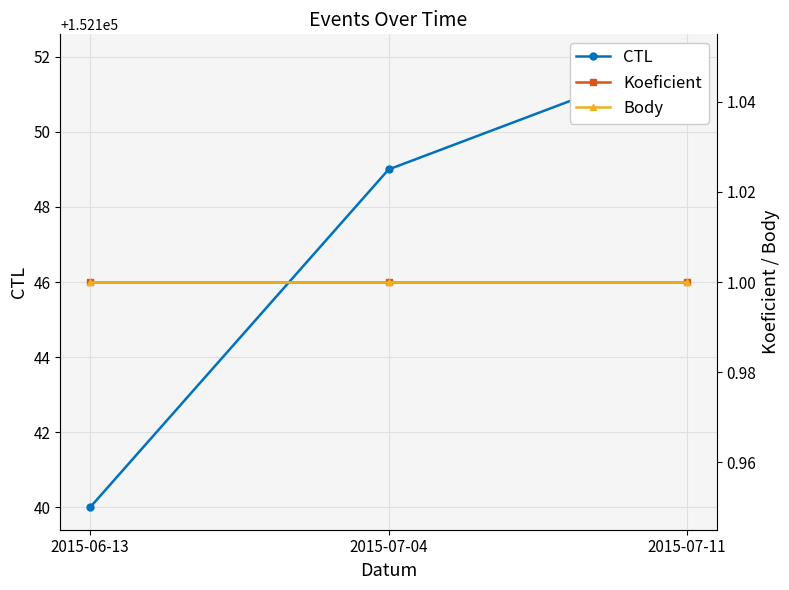

What is the approximate value of CTL at 2015-07-11?

152152